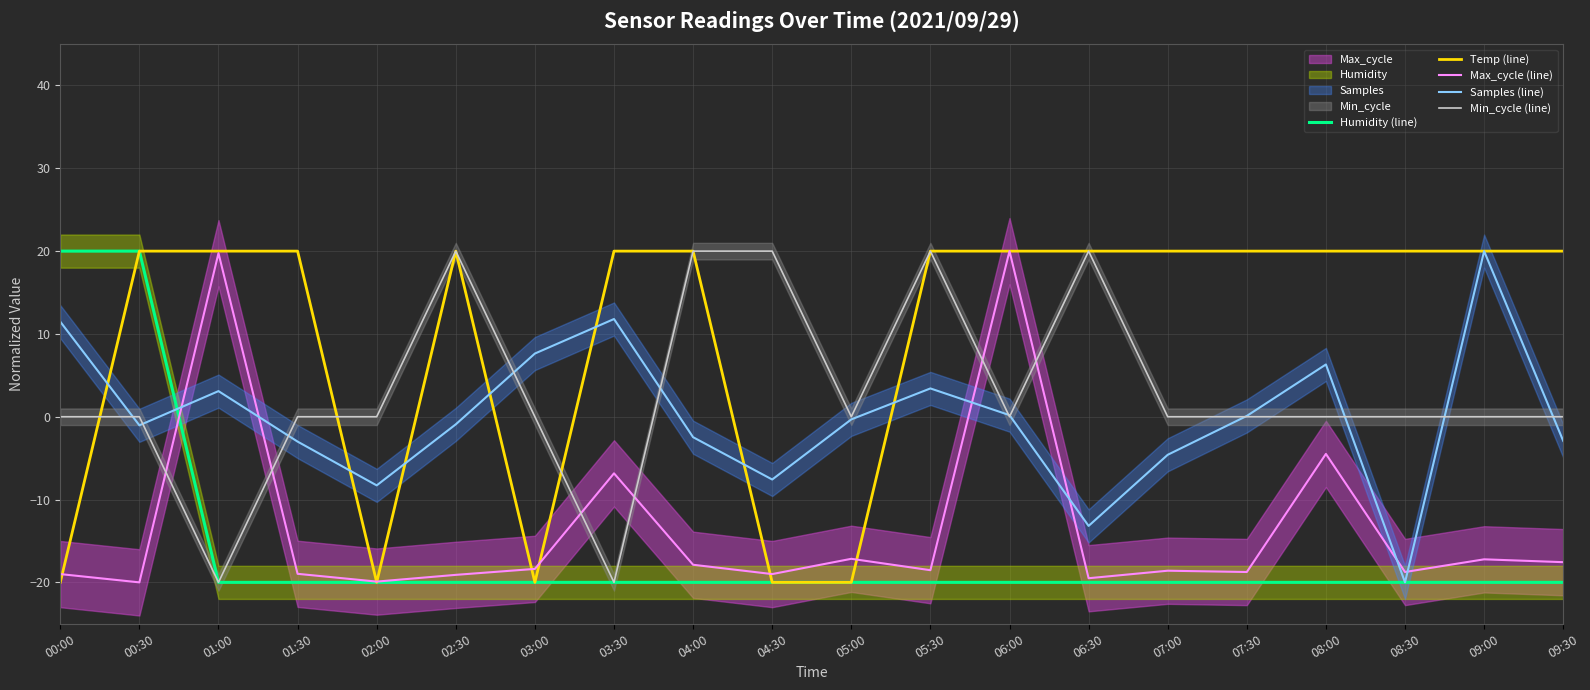

Where does the Min_cycle (line) series first go above 0?

02:30